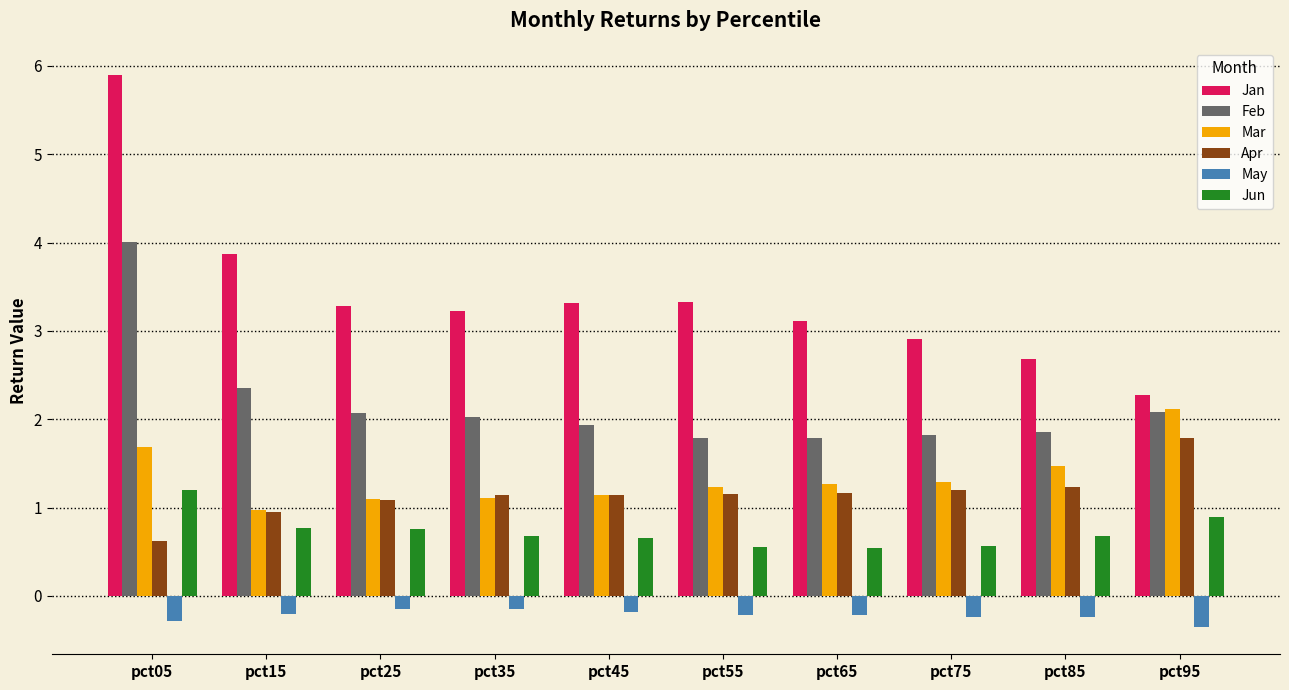

What is the difference between the maximum and minimum values in the Jan series?

3.6